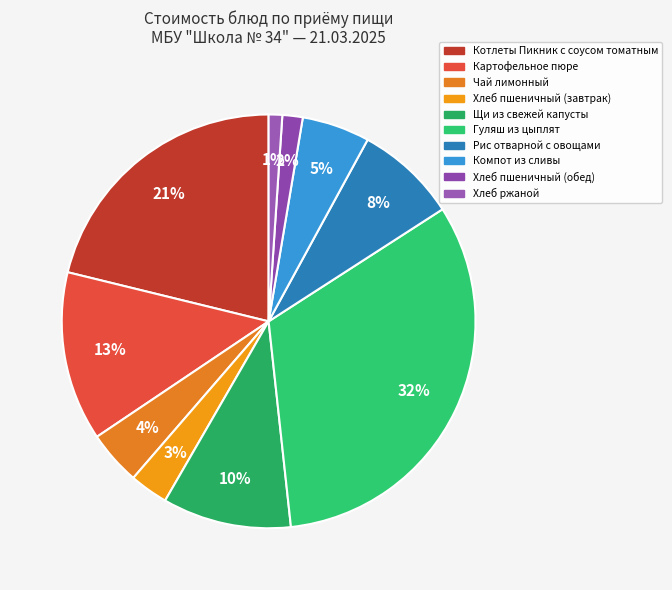

Rank the categories by value from lowest to highest.

Хлеб ржаной, Хлеб пшеничный (обед), Хлеб пшеничный (завтрак), Чай лимонный, Компот из сливы, Рис отварной с овощами, Щи из свежей капусты, Картофельное пюре, Котлеты Пикник с соусом томатным, Гуляш из цыплят